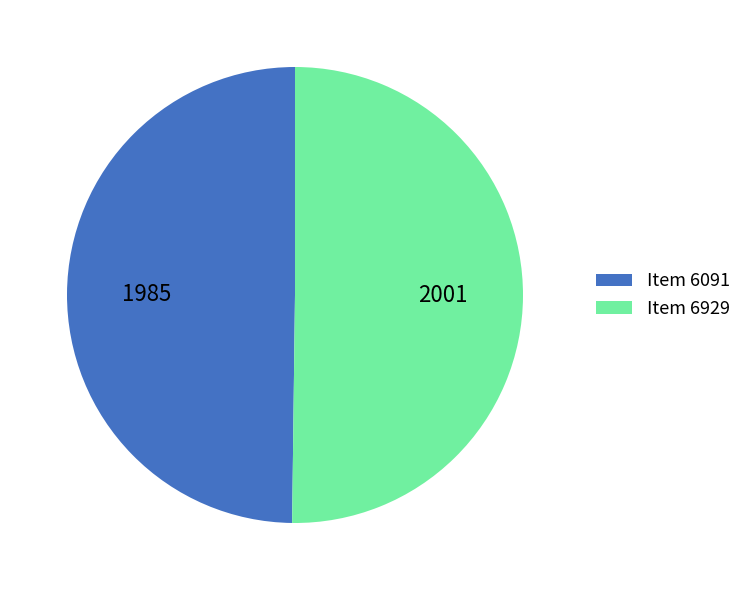

The Item 6091 slice represents 63% of the pie. True or false?

False